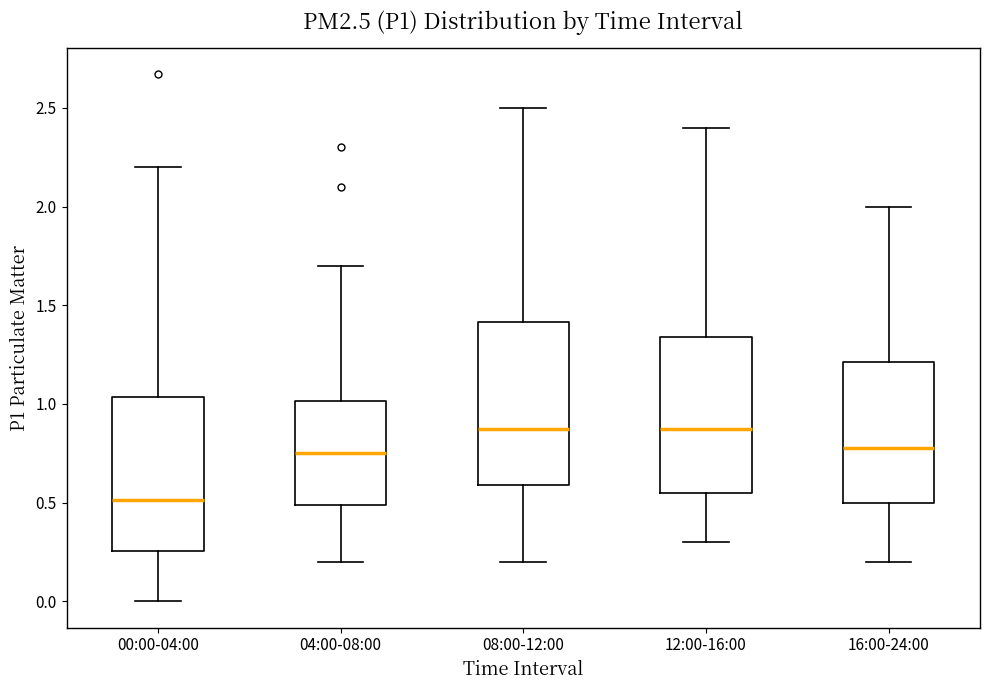

Reading left to right, transcribe this box plot: for each box, give where its median line is, the range the box spans, and where its two whiskers end, as read against the y-axis. The values are not printed on the chart, so give them approximately, as read against the axis.

00:00-04:00: median 0.50, box 0.25 to 1.05, whiskers 0.00 to 2.20
04:00-08:00: median 0.75, box 0.50 to 1.00, whiskers 0.20 to 1.70
08:00-12:00: median 0.90, box 0.60 to 1.40, whiskers 0.20 to 2.50
12:00-16:00: median 0.90, box 0.55 to 1.35, whiskers 0.30 to 2.40
16:00-24:00: median 0.80, box 0.50 to 1.20, whiskers 0.20 to 2.00